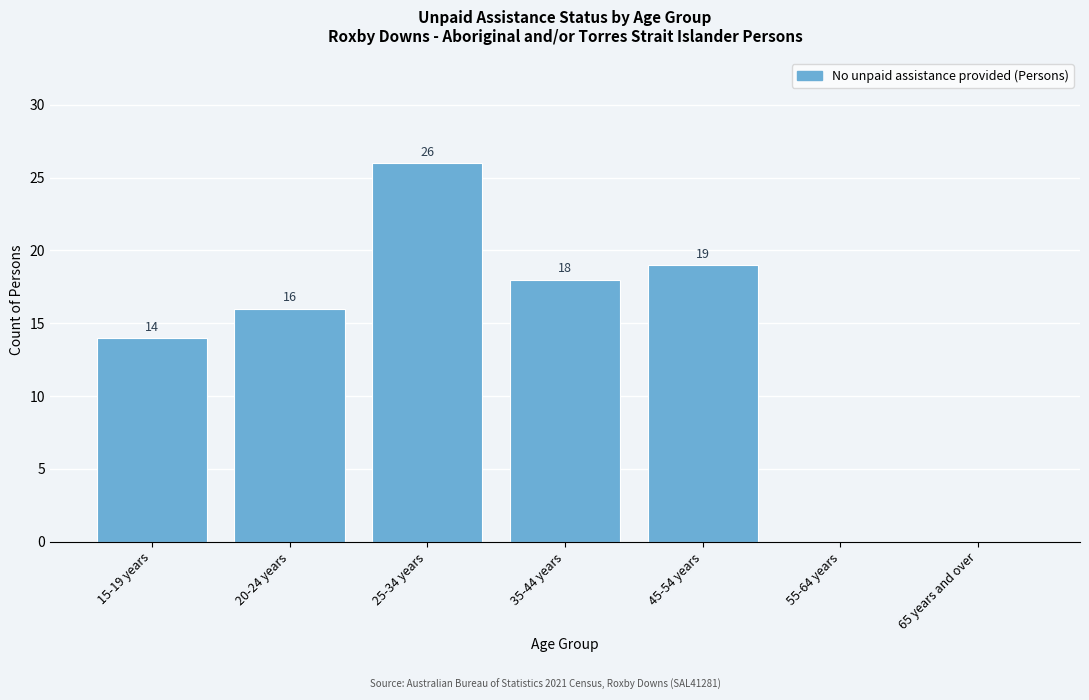

Reading left to right, transcribe all the data shown in this chart.

15-19 years=14	20-24 years=16	25-34 years=26	35-44 years=18	45-54 years=19	55-64 years=0	65 years and over=0